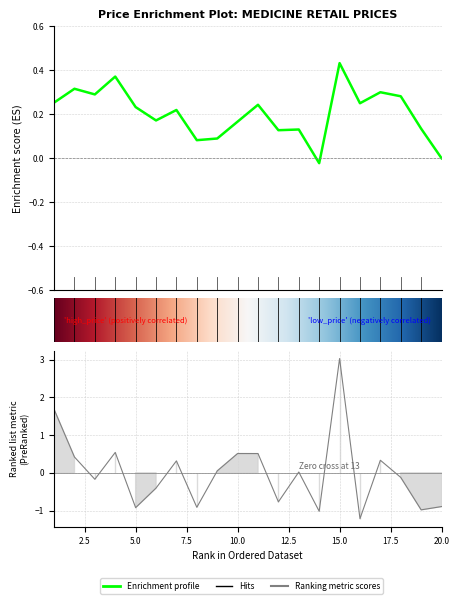

True or false: the data shows -1.0 at 14.

True